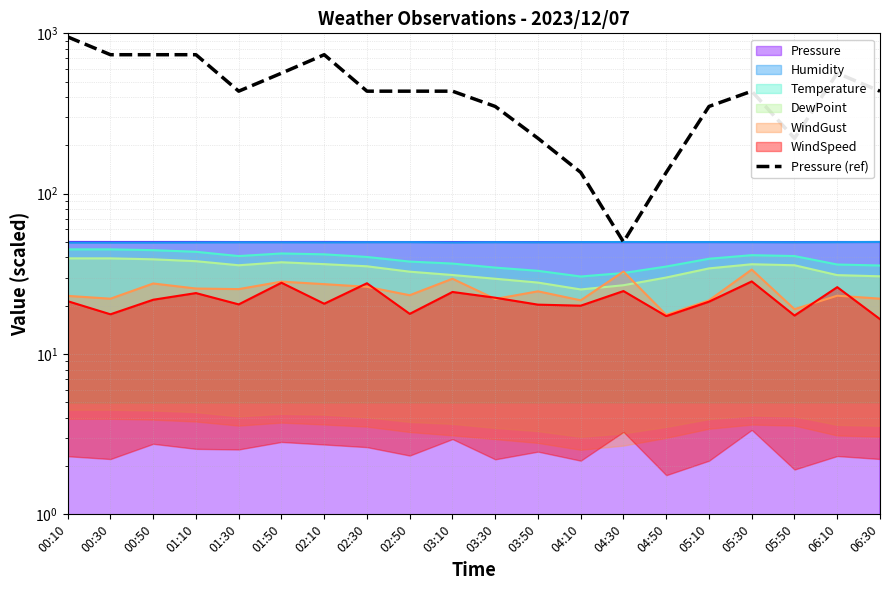

Between 01:30 and 00:50, which is larger?

00:50